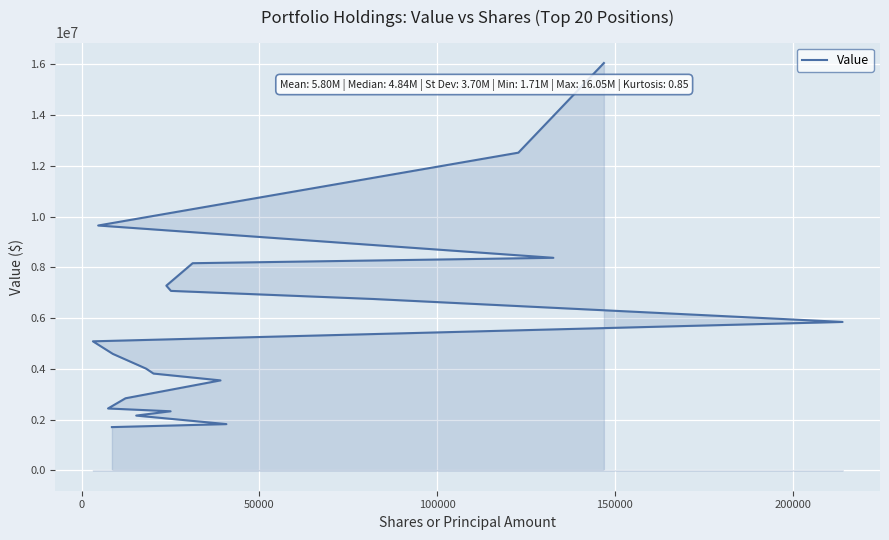

Where is the data nearest to the value 8880000?

100000